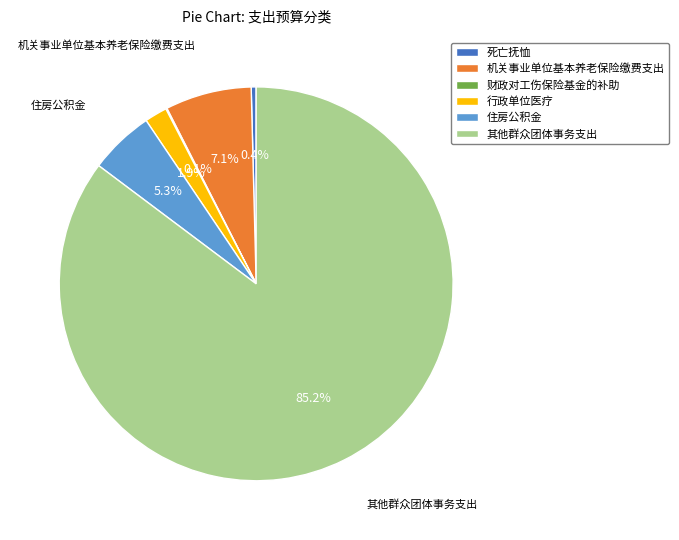

Which category has the biggest portion of the pie?

其他群众团体事务支出